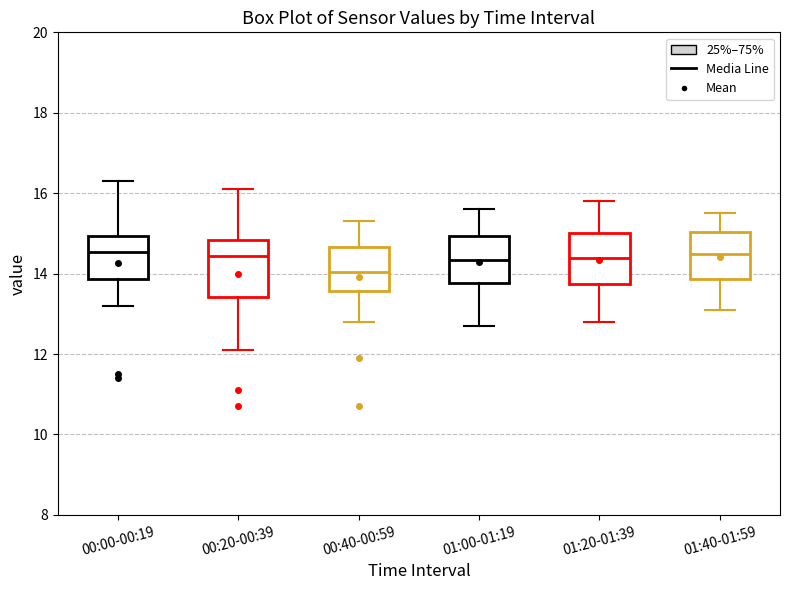

Where does the upper whisker of the box for 00:00-00:19 end on the y-axis? The values are not printed on the chart, so give them approximately, as read against the axis.

16.4